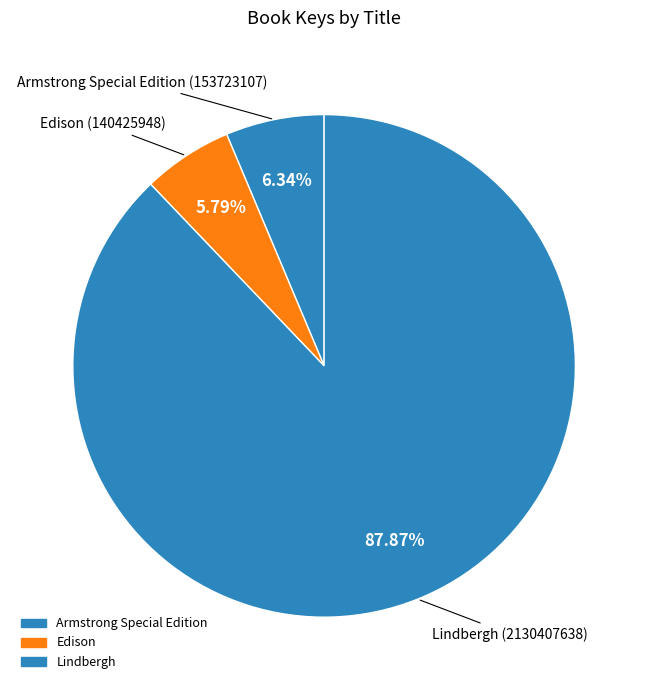

Is there a majority slice in this chart?

Yes